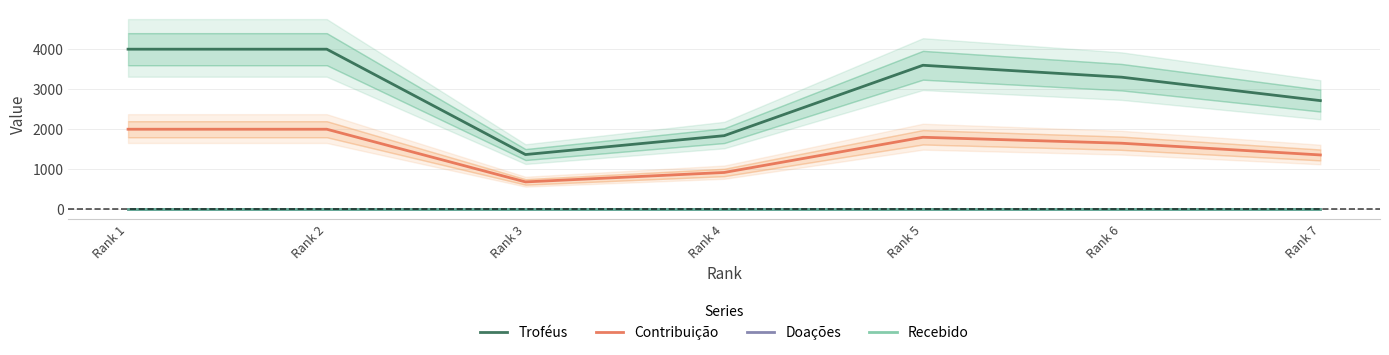

At which label is Recebido closest to 0?

Rank 1